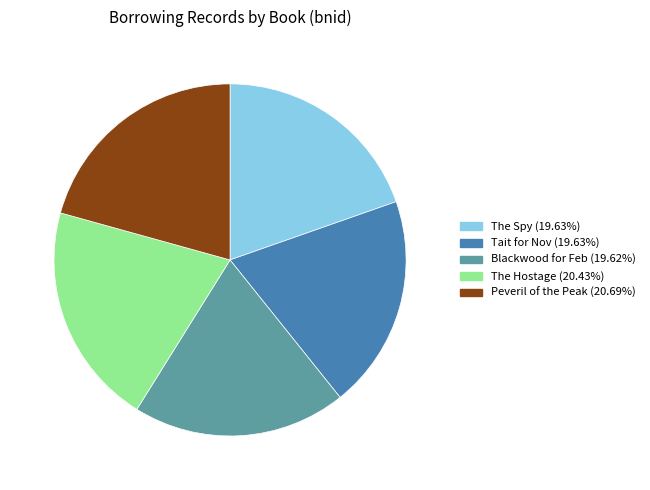

Does any single category account for the majority?

No